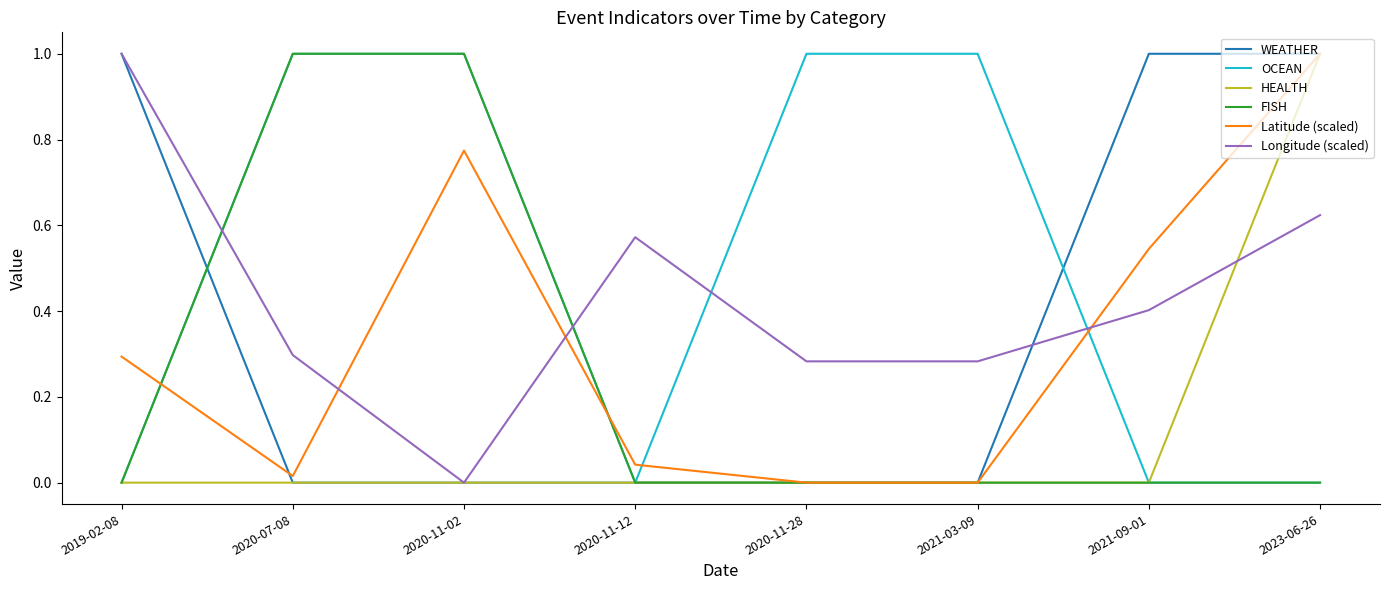

What are all the series names shown in the legend?

WEATHER, OCEAN, HEALTH, FISH, Latitude (scaled), Longitude (scaled)